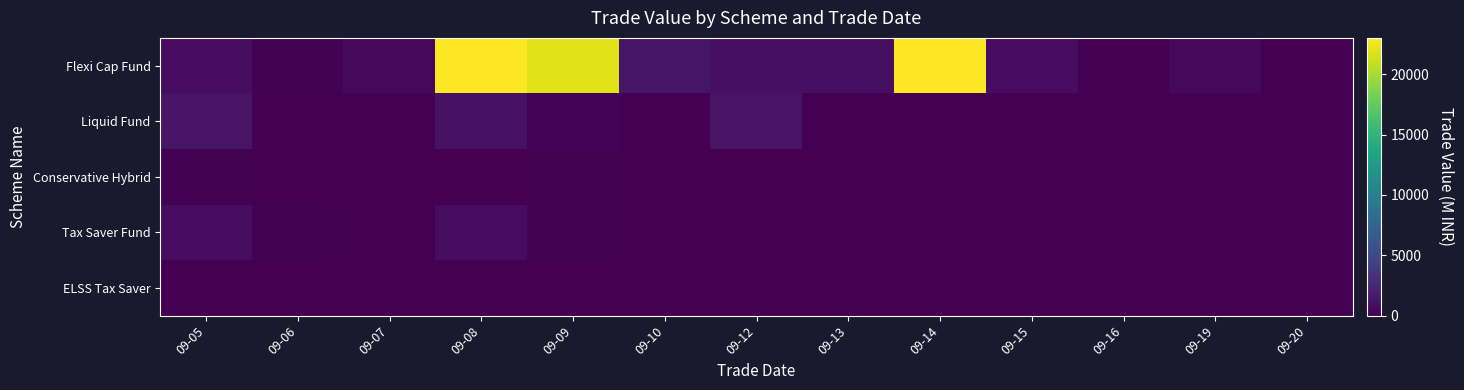

At which category is the sum across all series the highest?

09-08